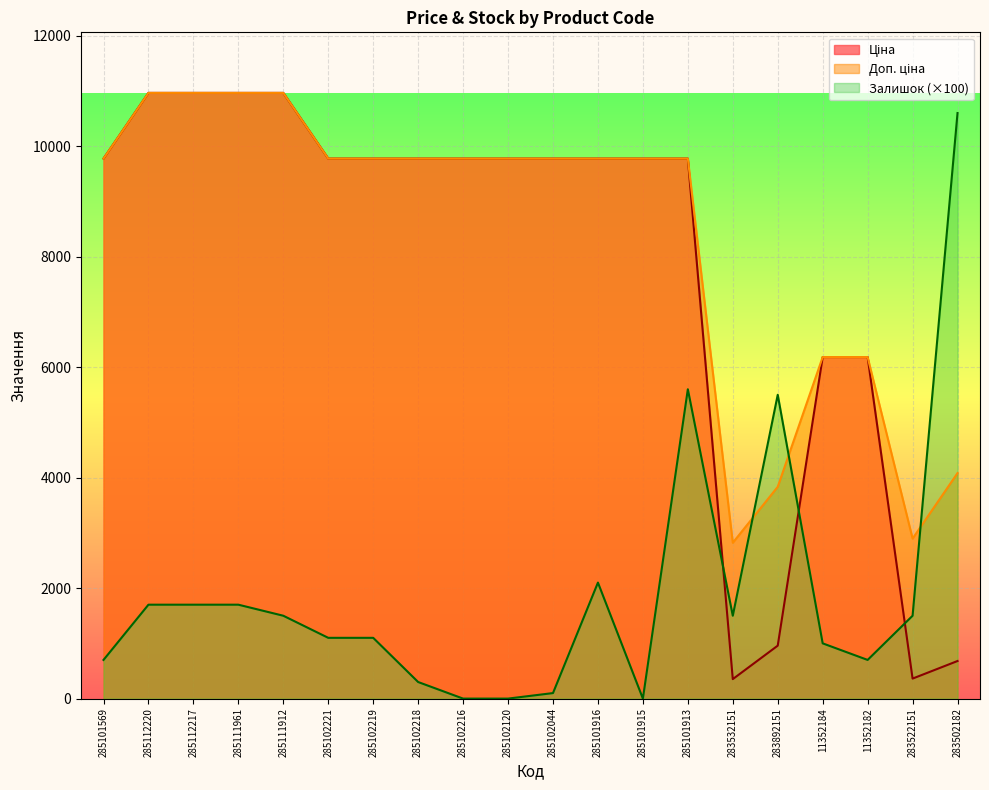

What is the value of the Доп. ціна point at the 11th from the left?

9775.5